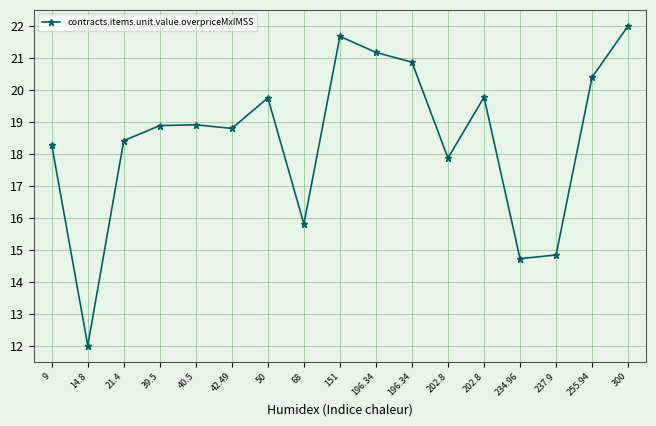

What is the difference between the maximum and minimum values?

10.0